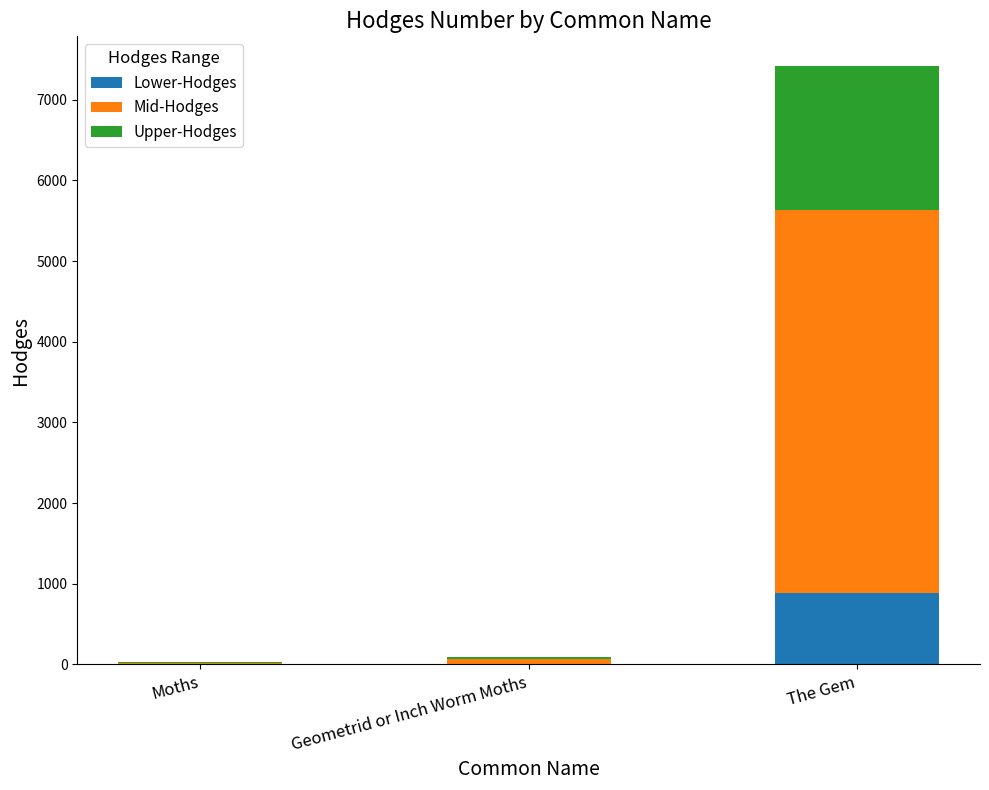

What is the total value across all series at The Gem?

7414.0